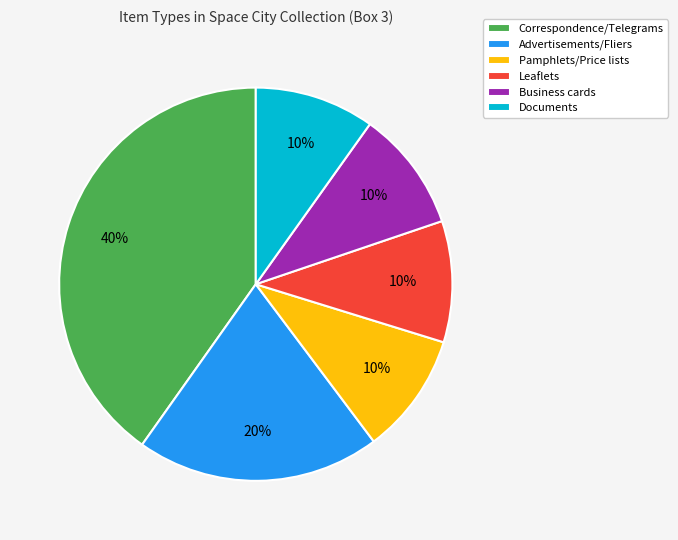

How many segments does this pie chart have?

6